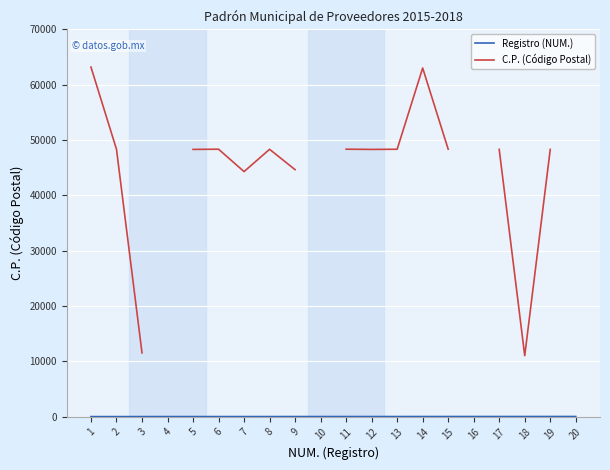

What value does the C.P. (Código Postal) series have at 9?

44630.0